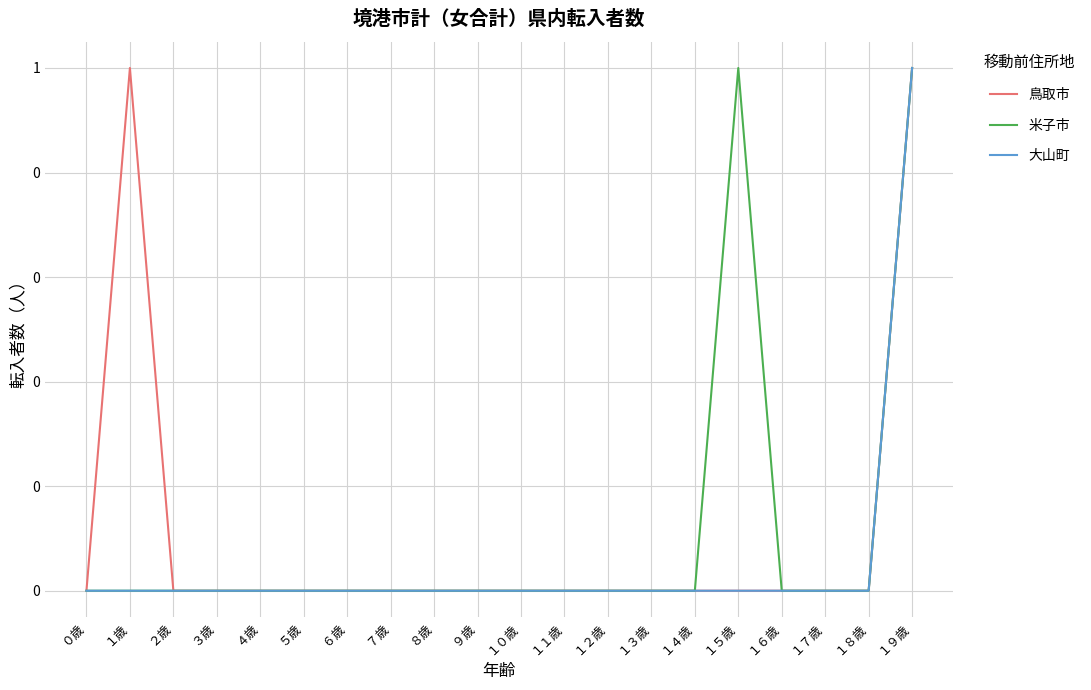

Between ７歳 and １８歳, which series saw the biggest shift?

鳥取市